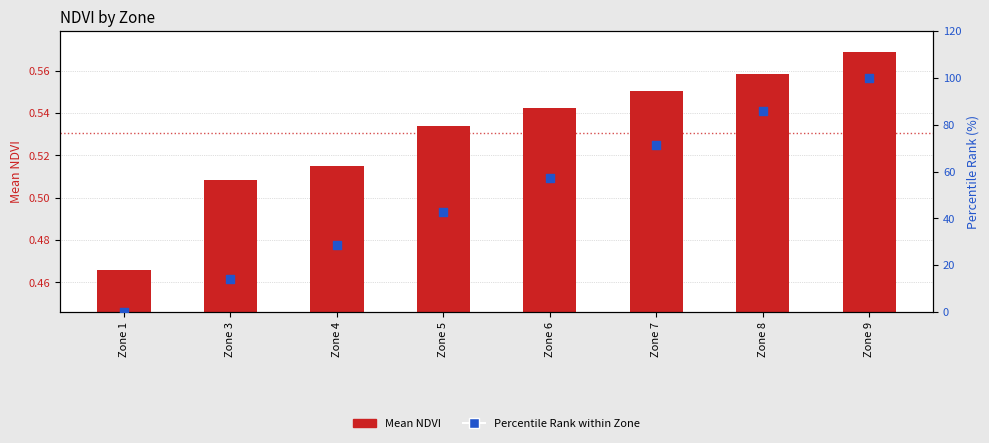

Which series has the largest total across all categories?

Percentile Rank